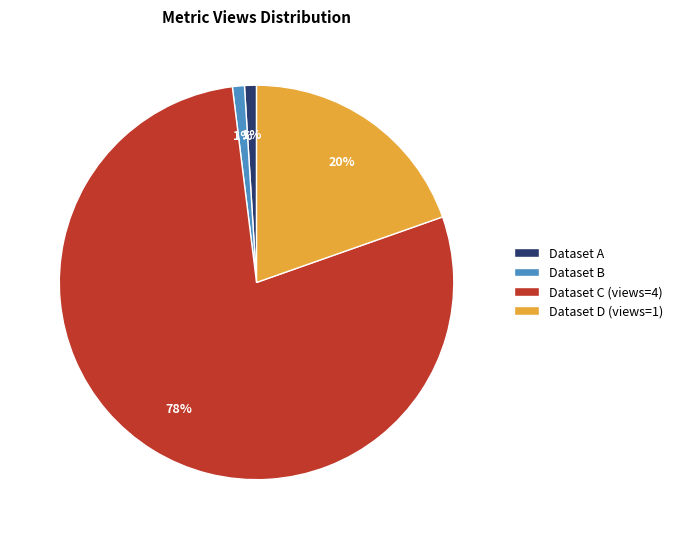

Which slice is the largest?

Dataset C (views=4)